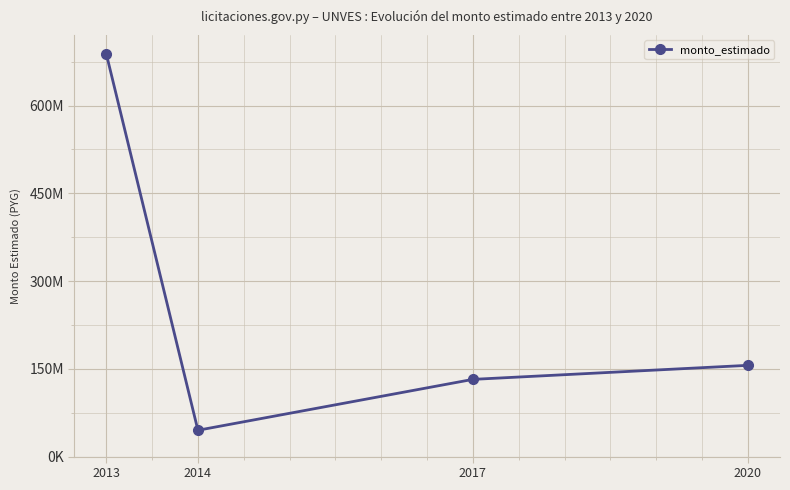

Is this an area chart (filled region under the line)?

No